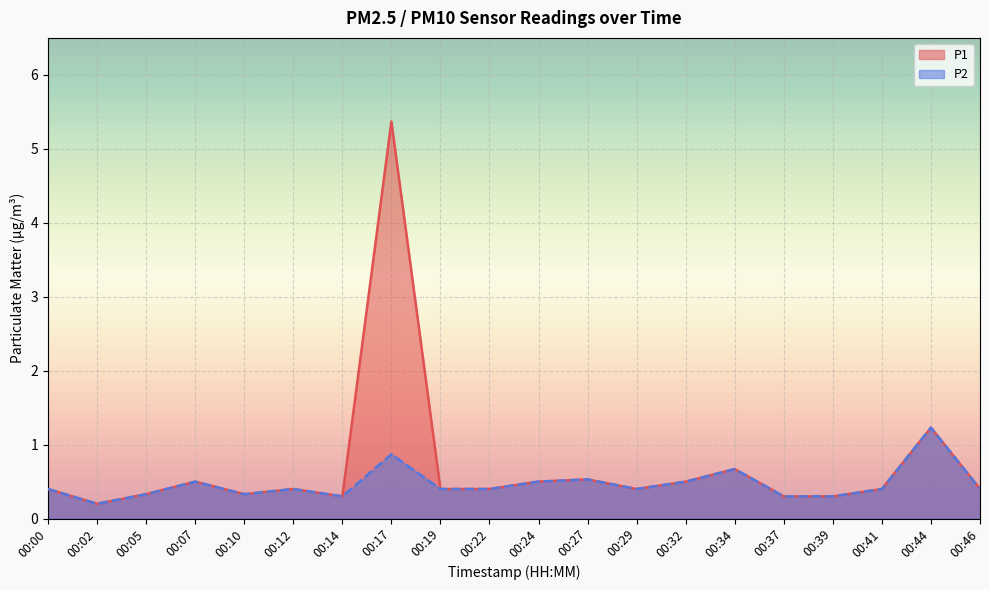

At which label does P2 reach its peak?

00:44